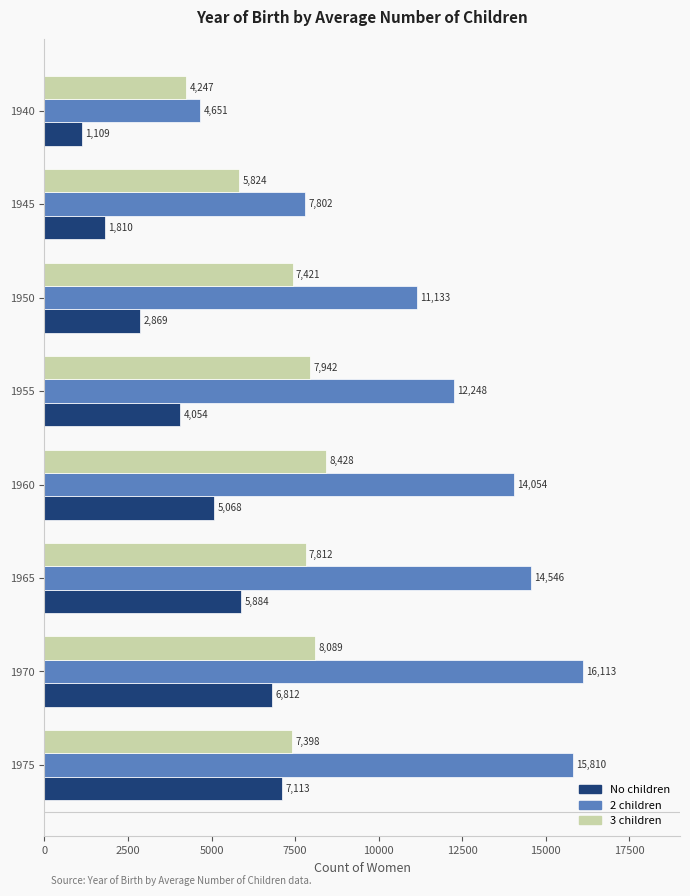

How many data points does each series have?

8